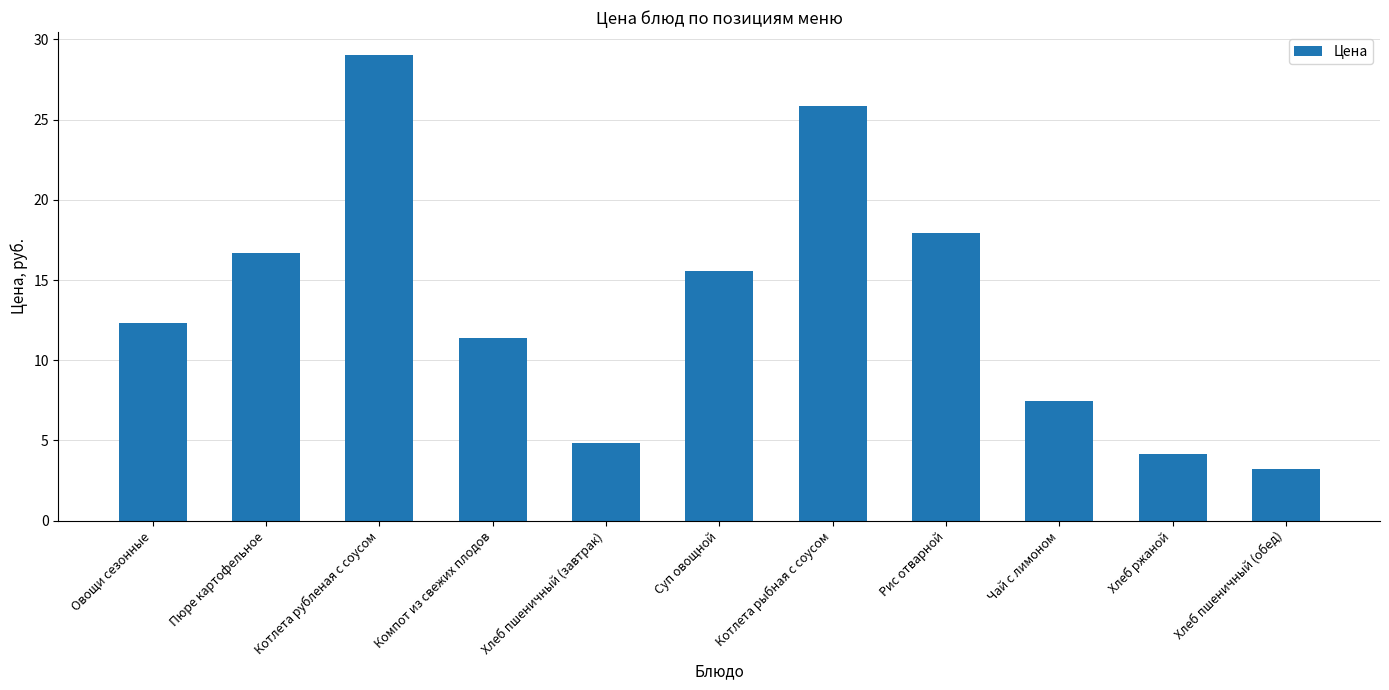

Between Котлета рыбная с соусом and Котлета рубленая с соусом, which is larger?

Котлета рубленая с соусом